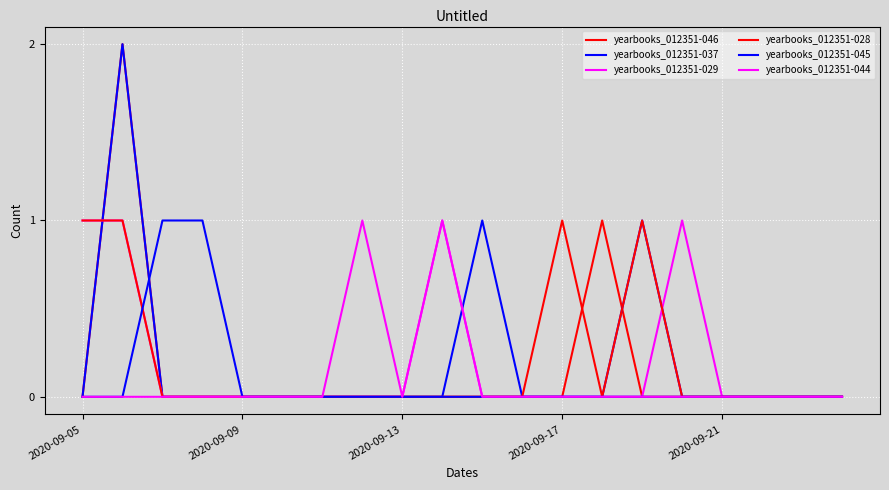

In yearbooks_012351-029, how many points are higher than both neighbors (excluding endpoints)?

2